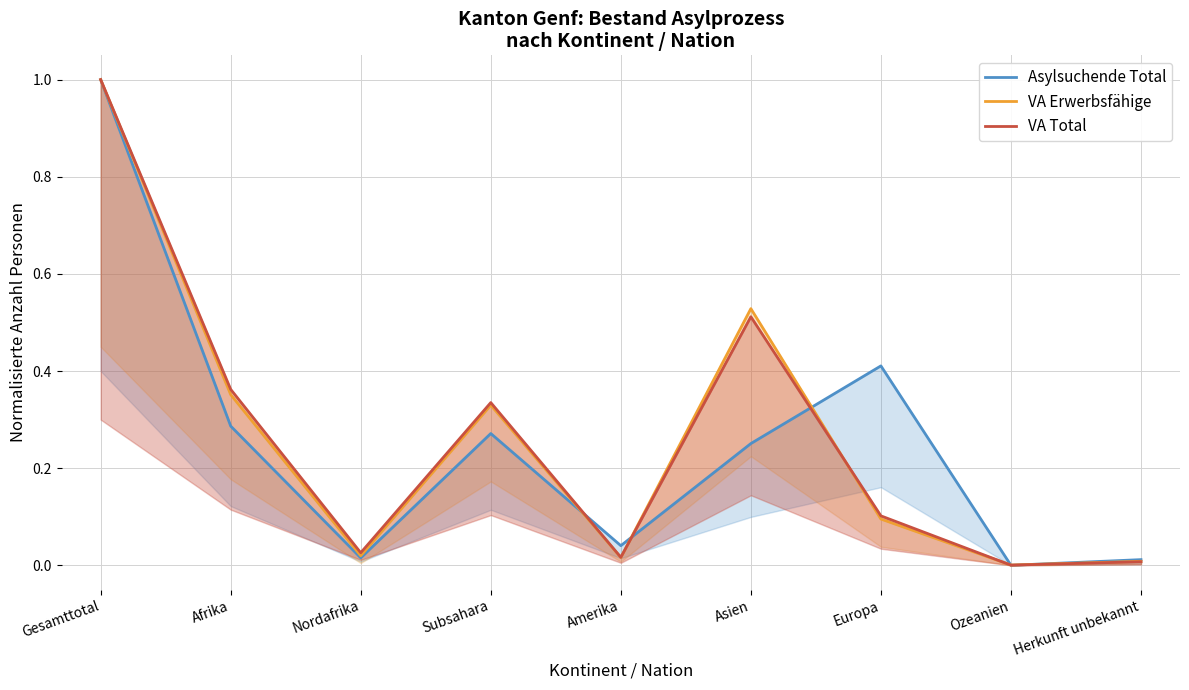

At which category does VA Total reach its first local valley?

Nordafrika